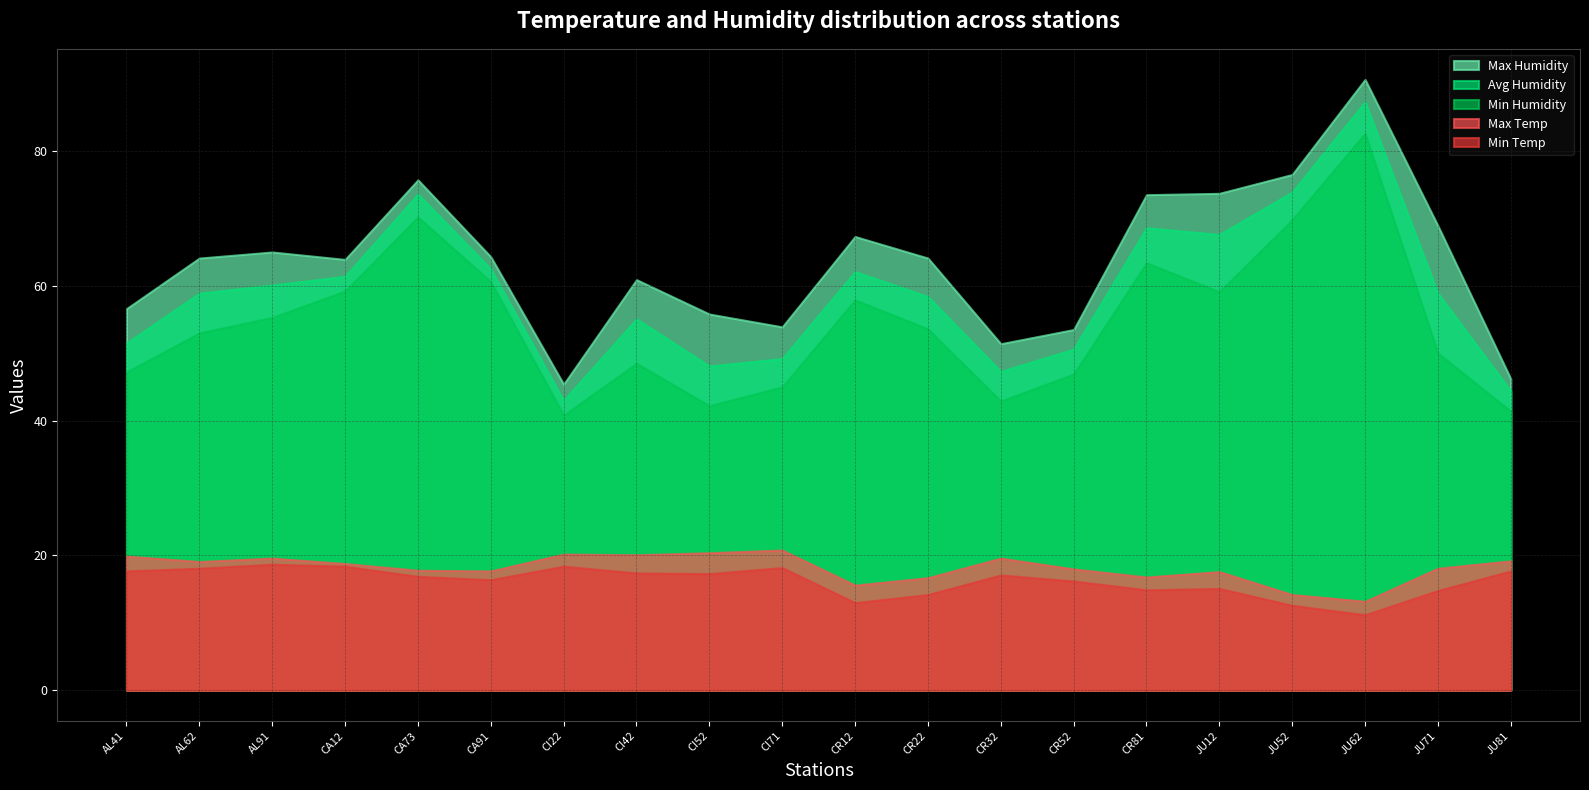

What is the label of the 19th point from the left?

JU71